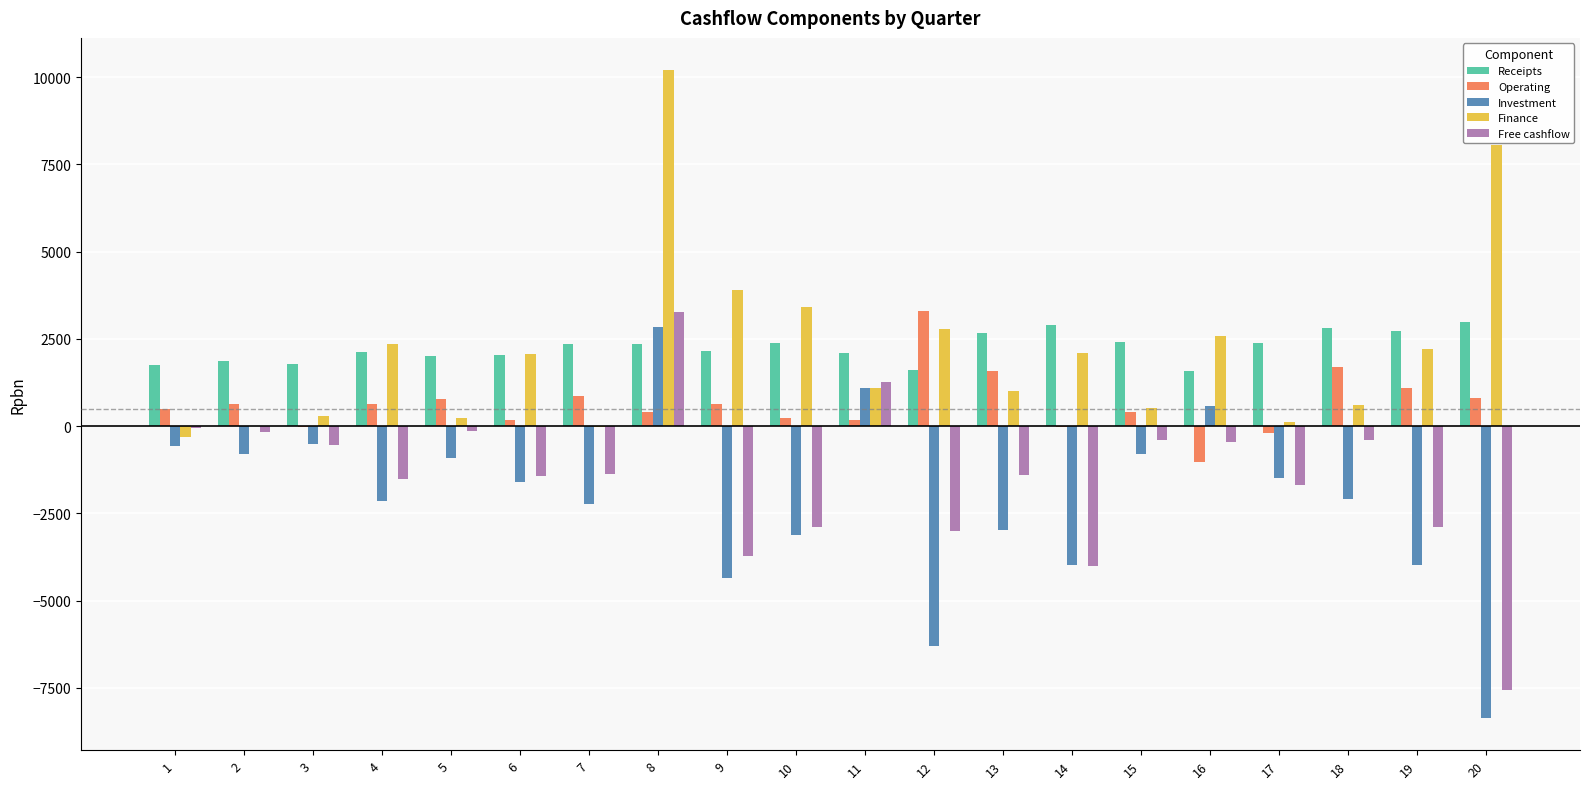

Is the value of Investment at 6 greater than the value of Receipts at 8?

No